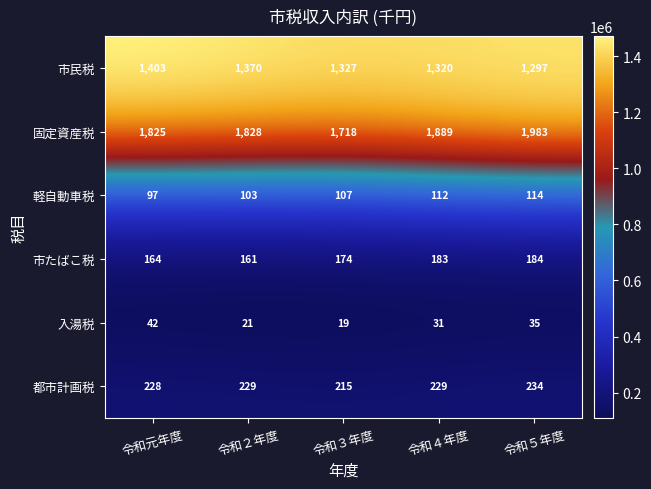

Between 令和３年度 and 令和４年度, which series saw the biggest shift?

固定資産税